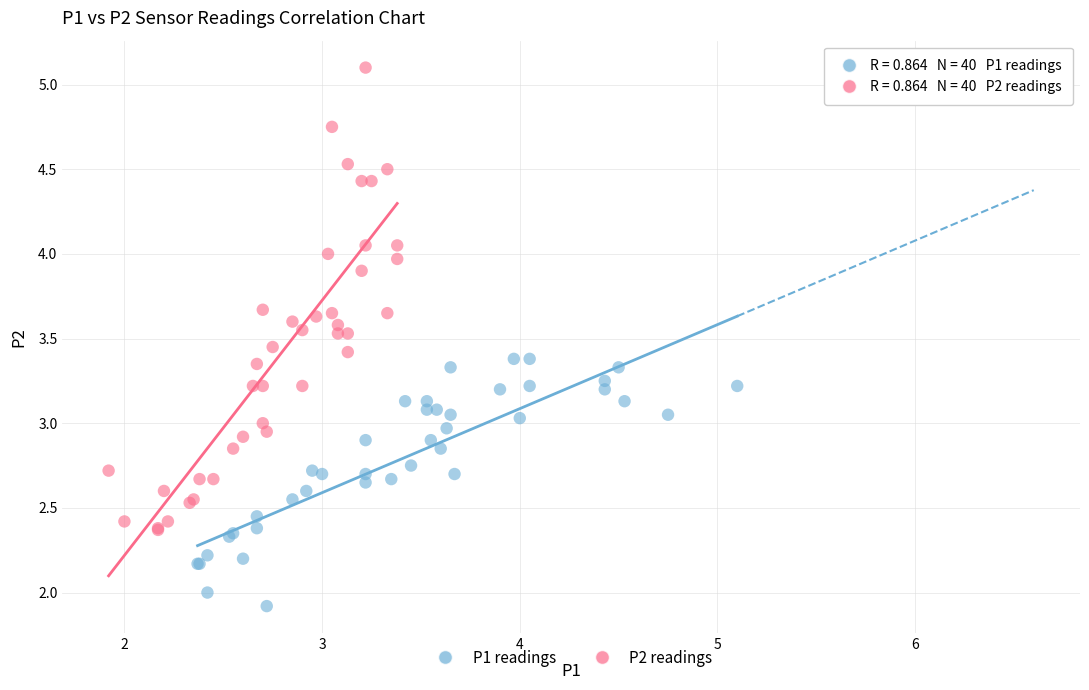

Which series has the widest spread of Y values?

P2 readings